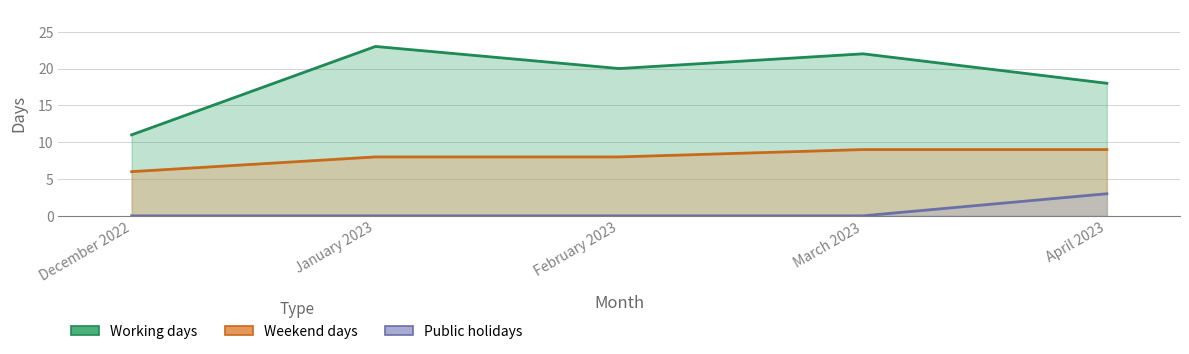

True or false: Working days and Weekend days intersect in this chart.

False